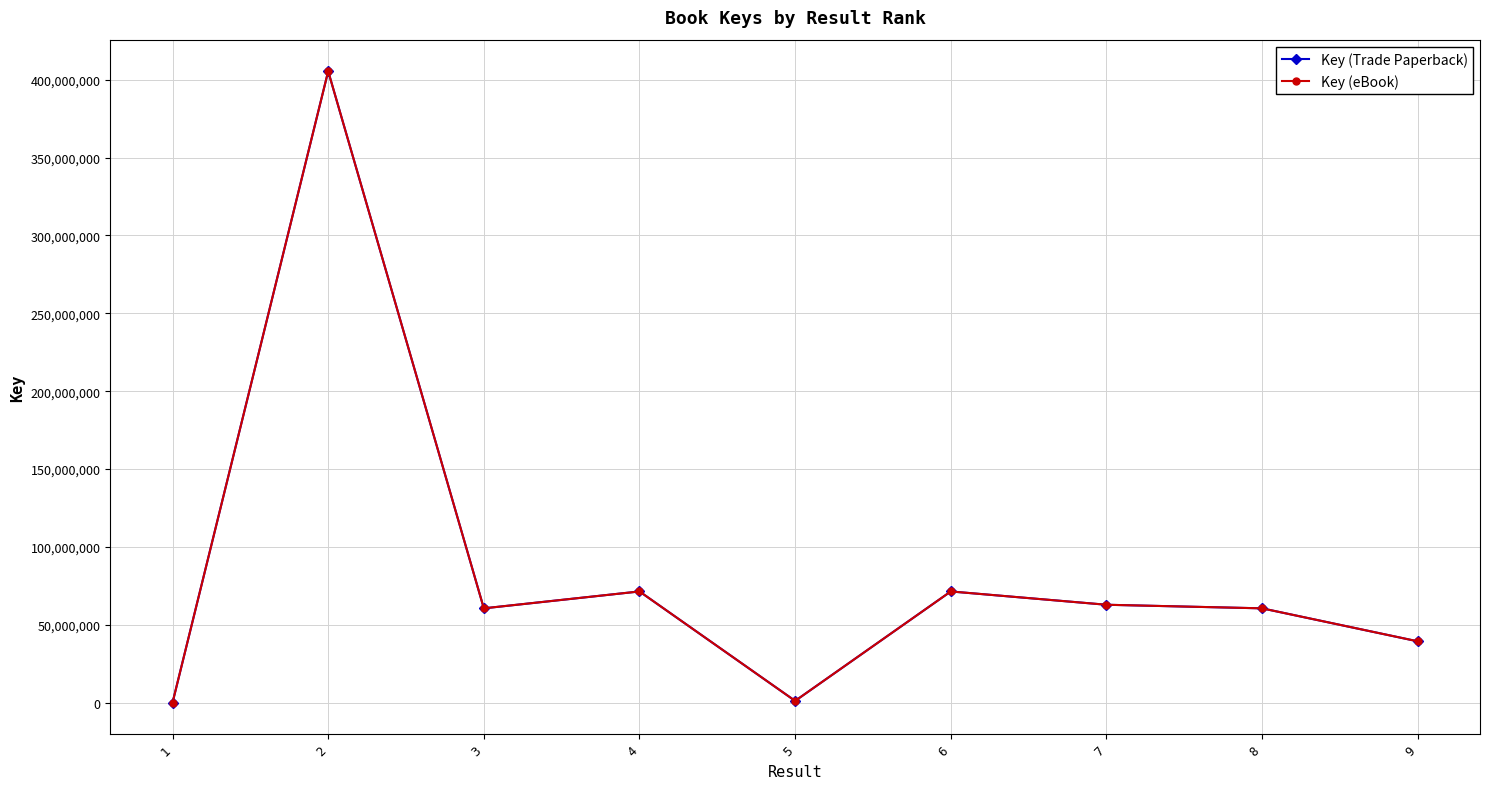

True or false: Key (Trade Paperback) and Key (eBook) cross at least once.

False